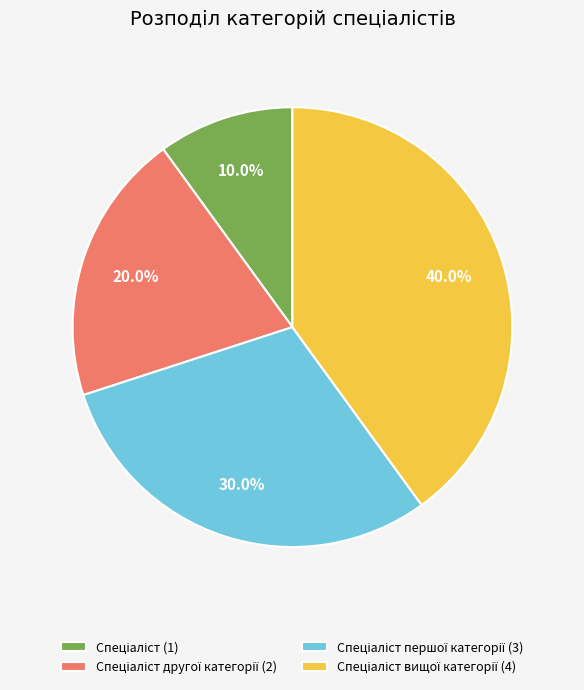

Is there any slice that represents more than half of the pie?

No